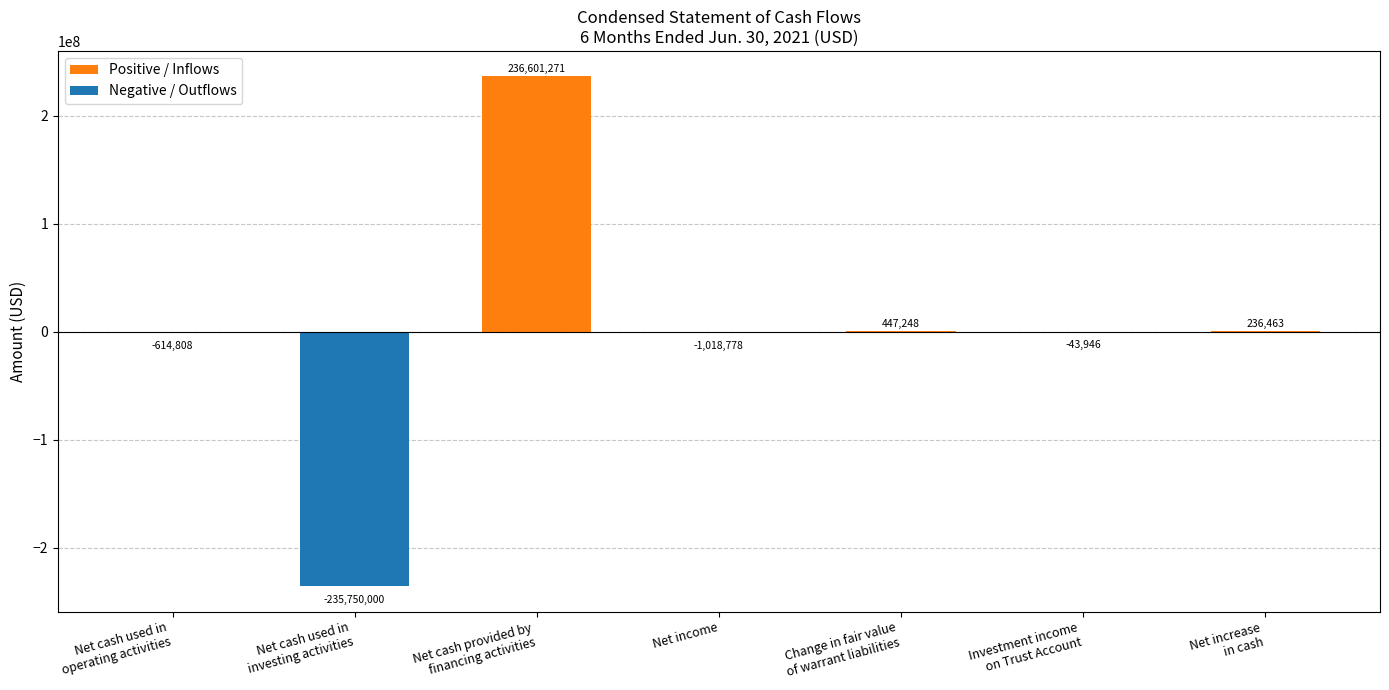

Between Net cash used in
operating activities and Change in fair value
of warrant liabilities, which is larger?

Change in fair value
of warrant liabilities